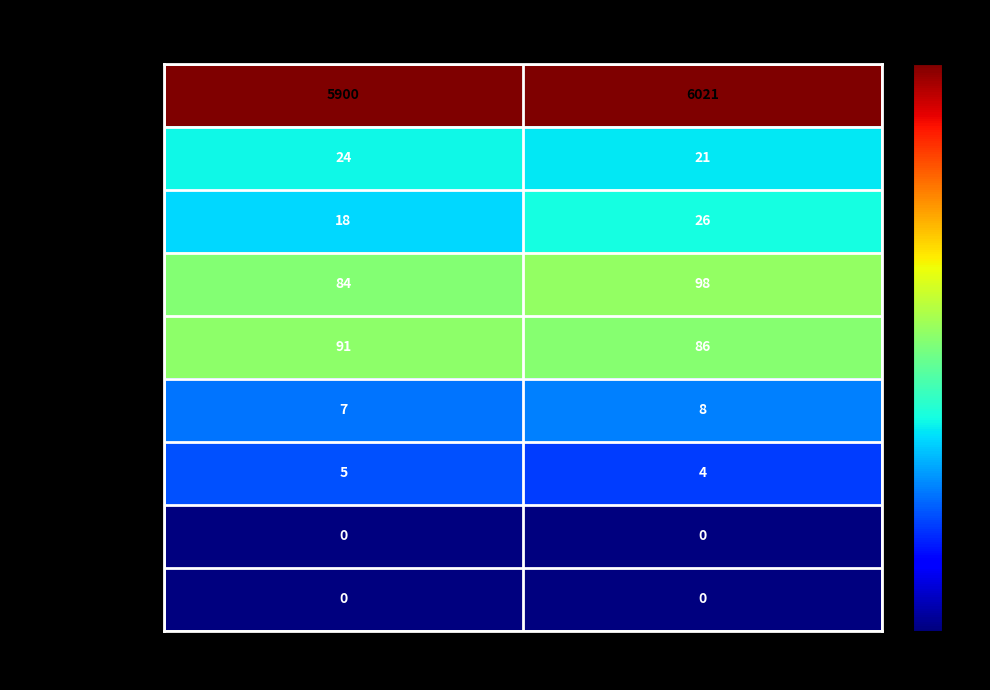

Rank the categories by Födda value from lowest to highest.

Män, Kvinnor